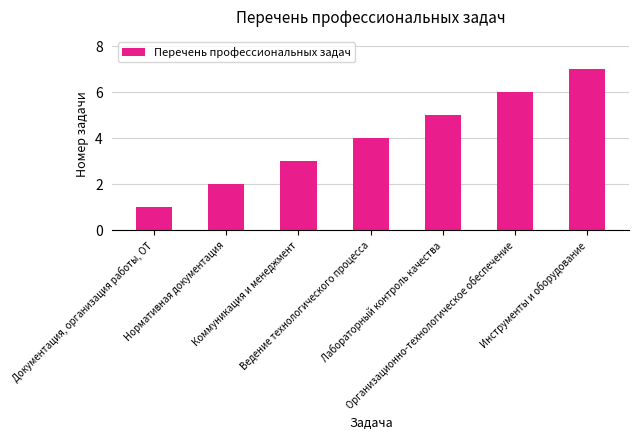

Which category has the lowest value across all series?

Документация, организация работы, ОТ